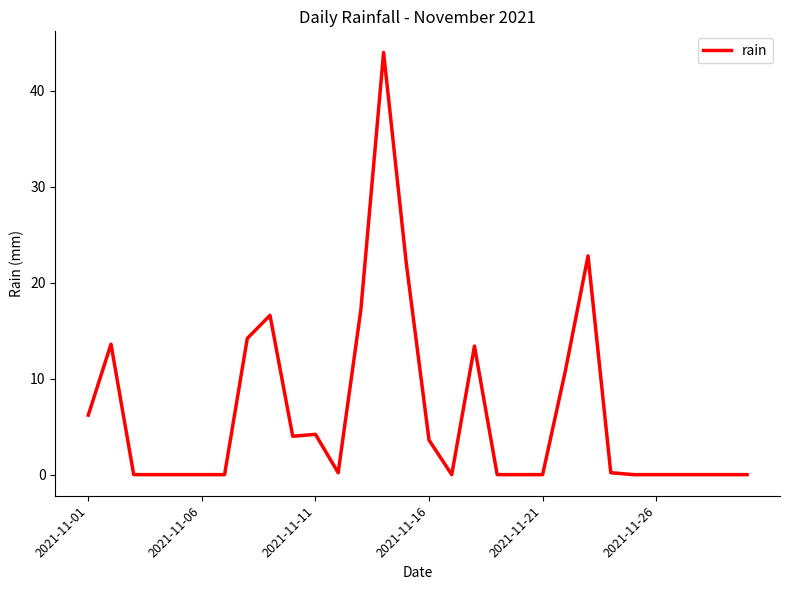

What is the difference between the maximum and minimum values?

44.0